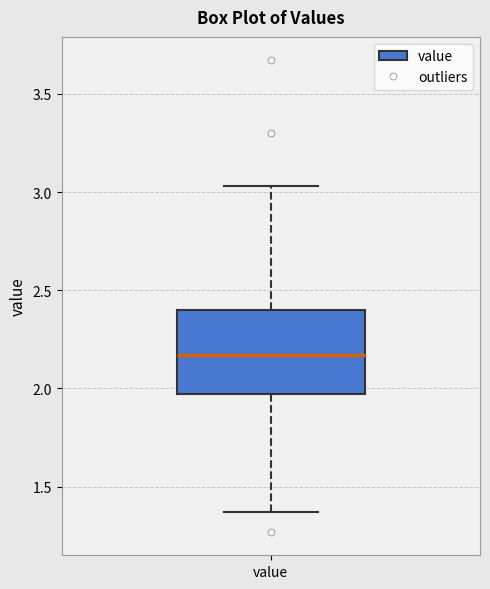

Where does the lower whisker of the box for value end on the y-axis? The values are not printed on the chart, so give them approximately, as read against the axis.

1.35